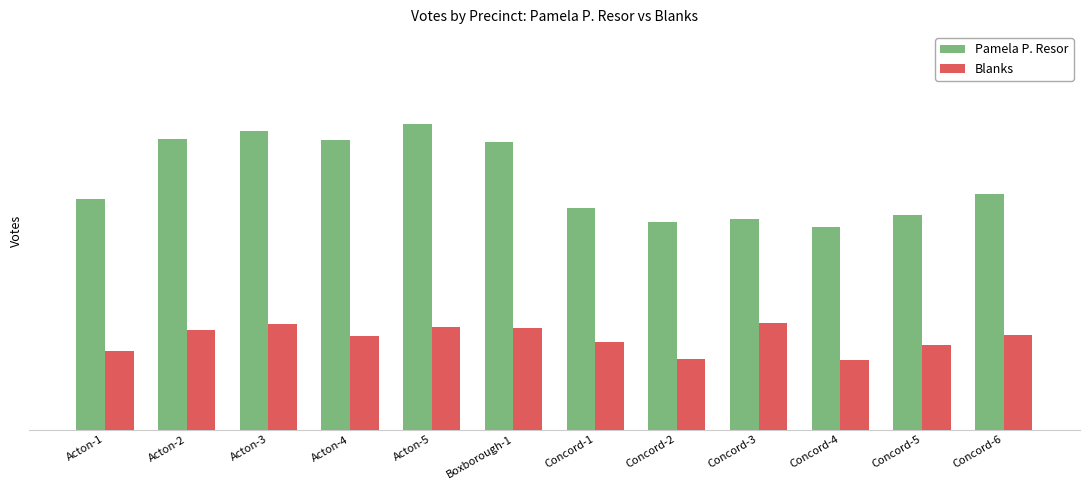

Which series changed the most between Concord-2 and Concord-3?

Blanks